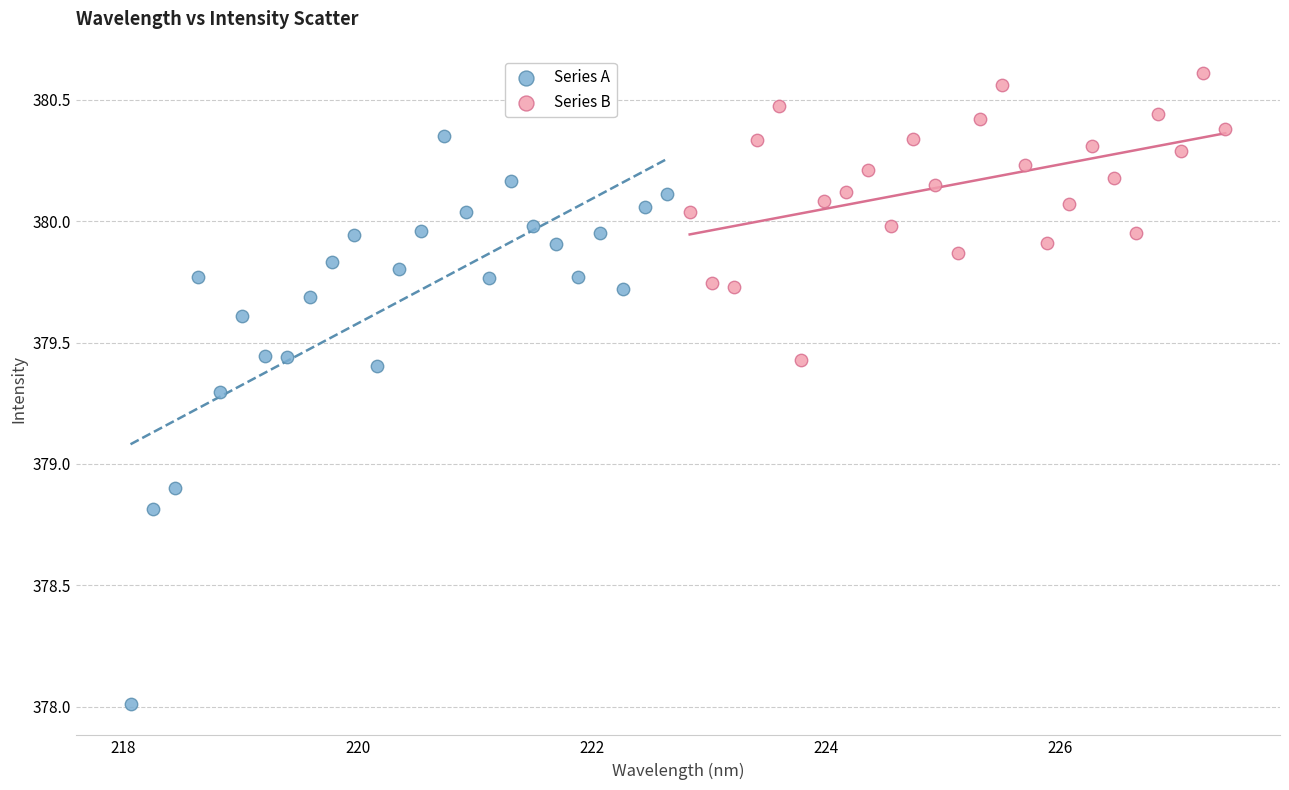

Which series contains the highest Y value?

Series B